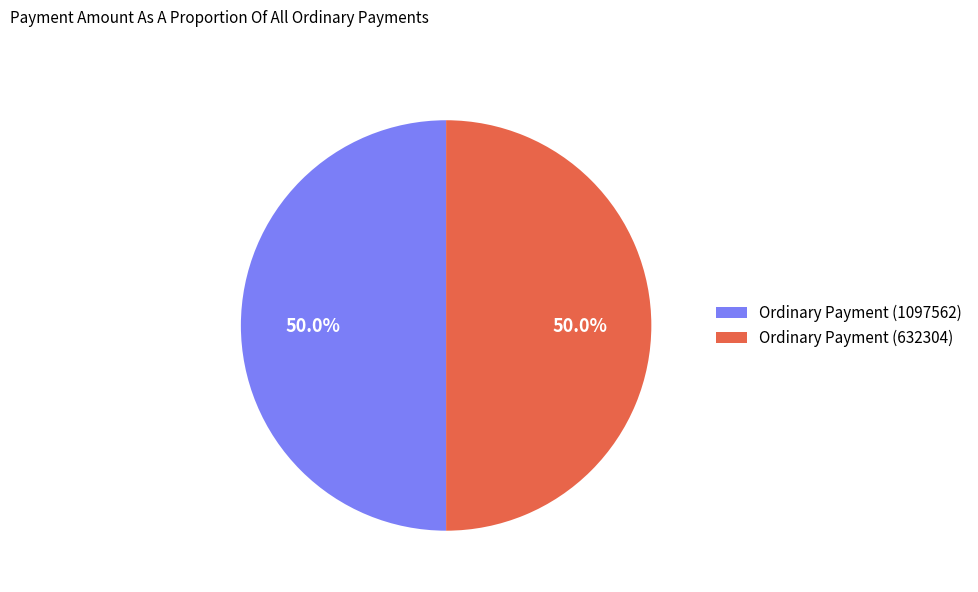

What percentage is the Ordinary Payment (1097562) slice, to the nearest percent?

50%